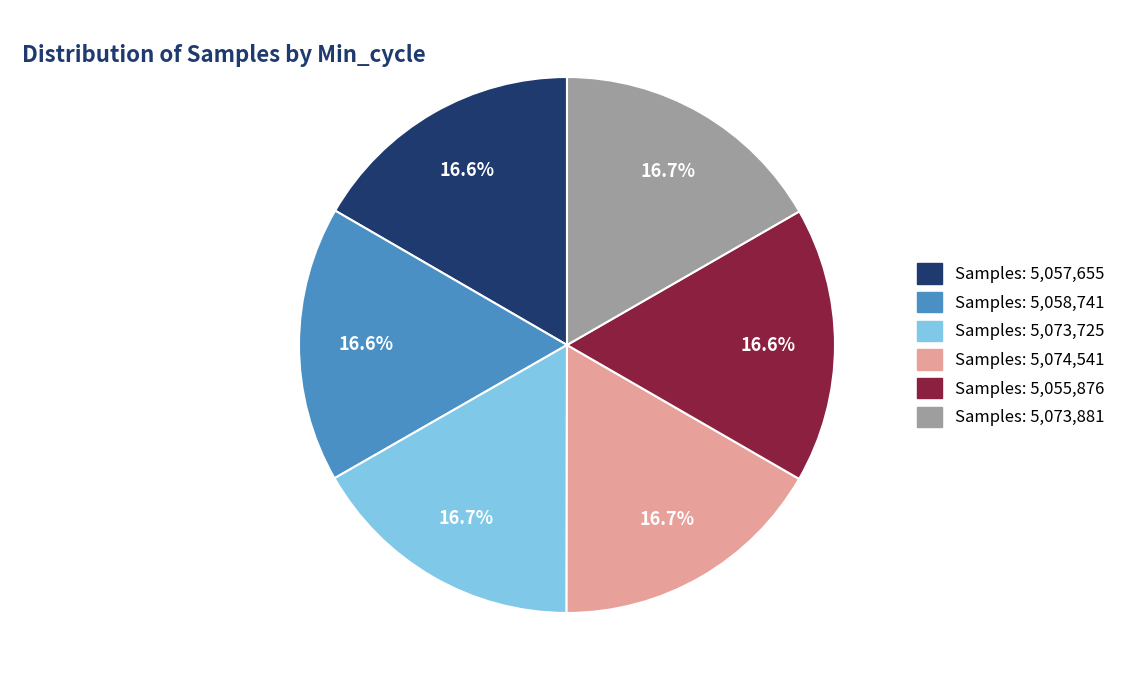

Approximately how many times larger is the value at Samples: 5,073,725 compared to Samples: 5,055,876?

1.0